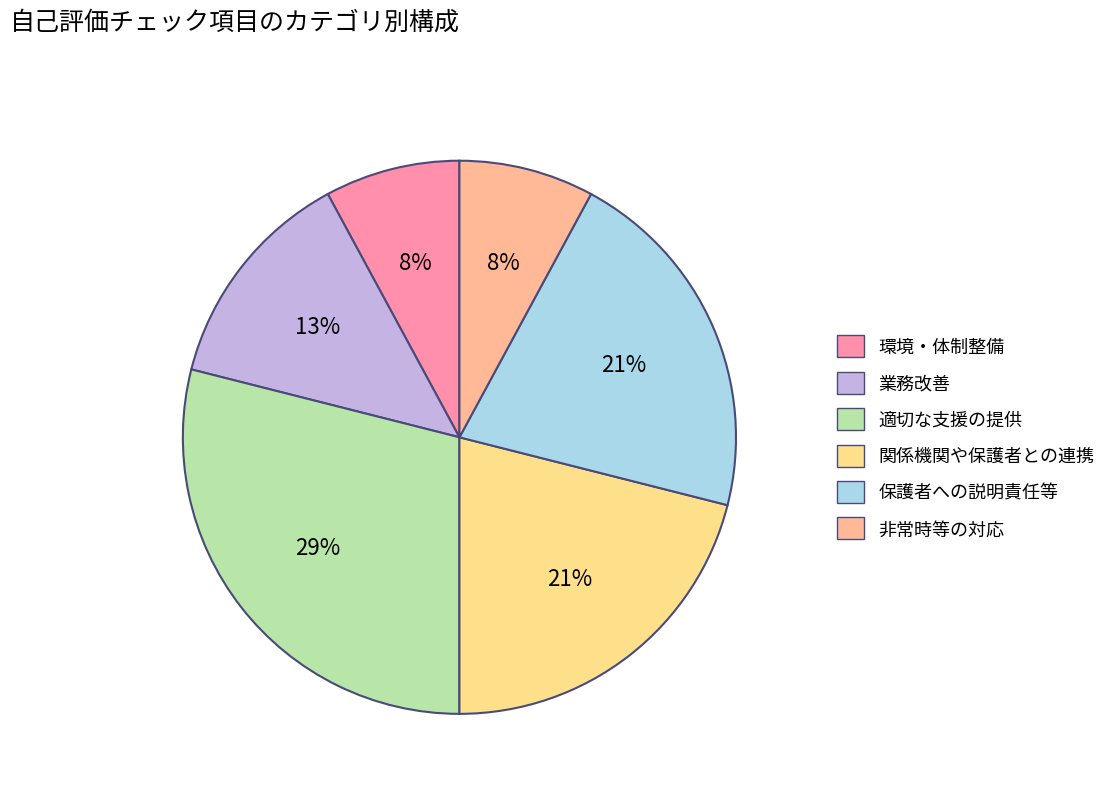

Count the number of slices in the pie.

6